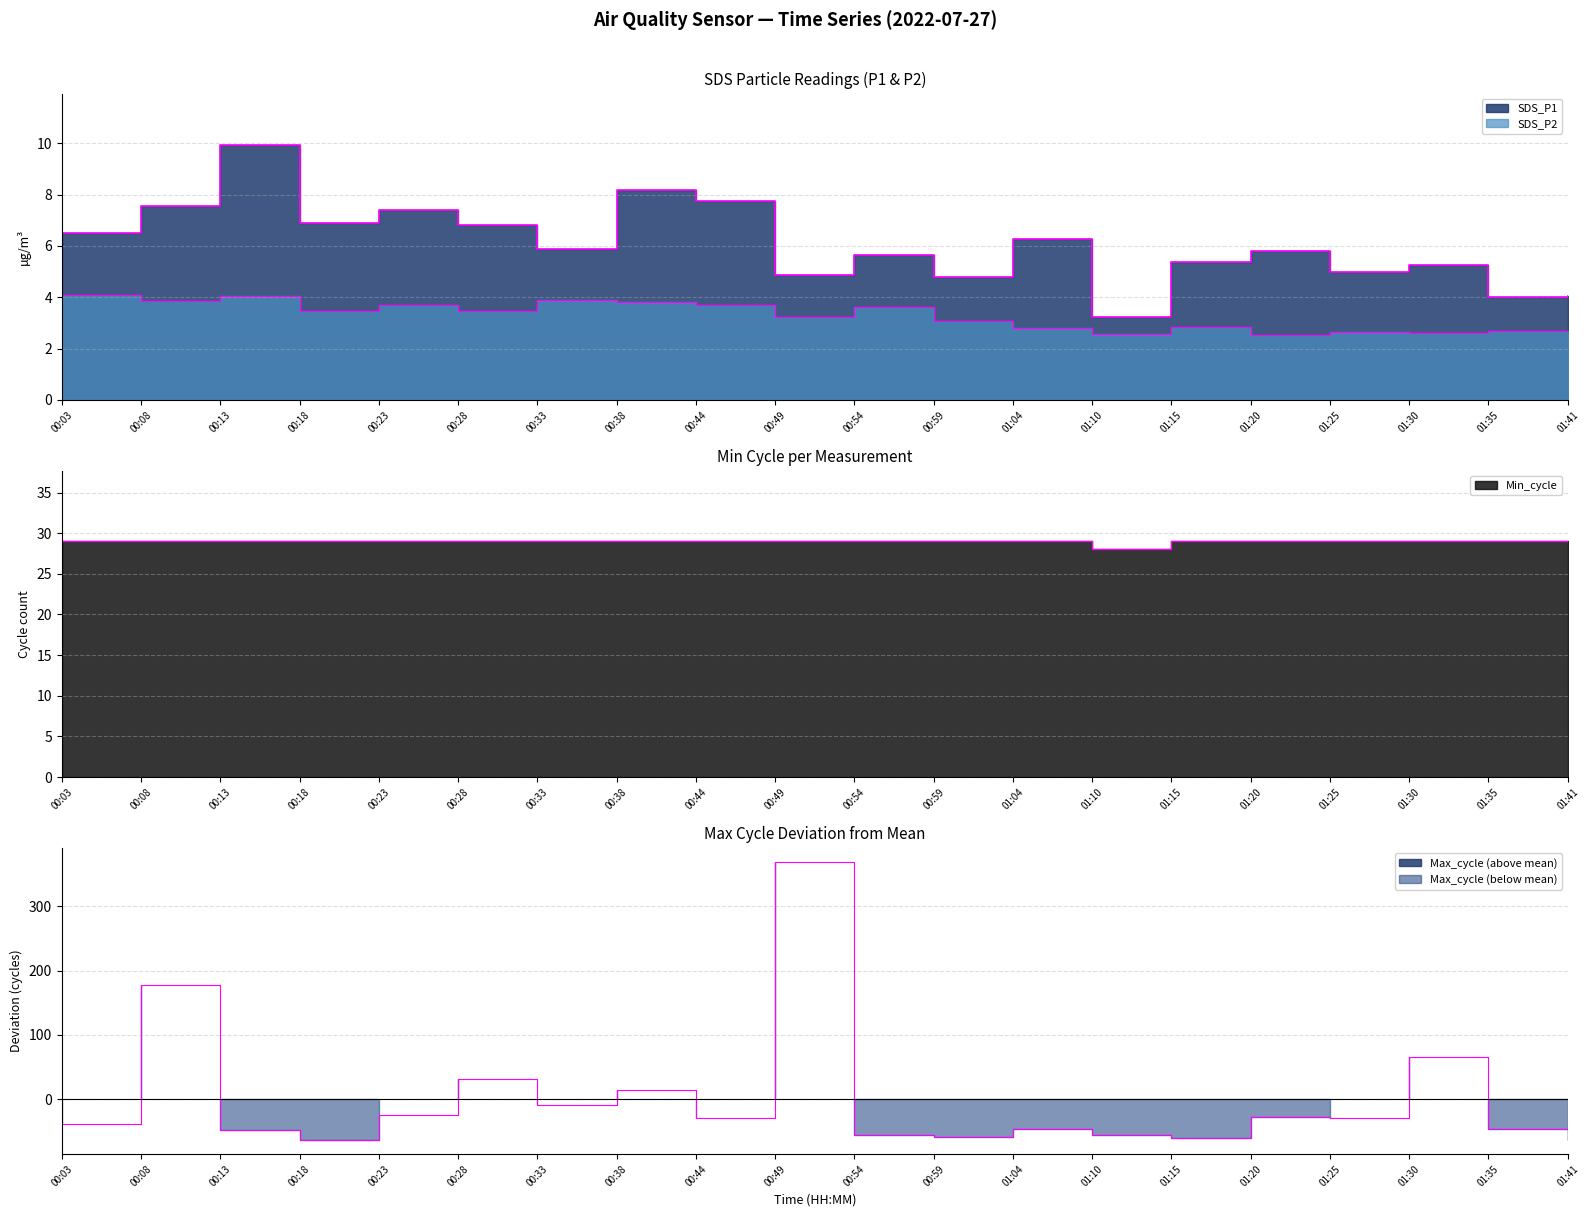

How many interior local peaks does the Max_cycle series have?

7